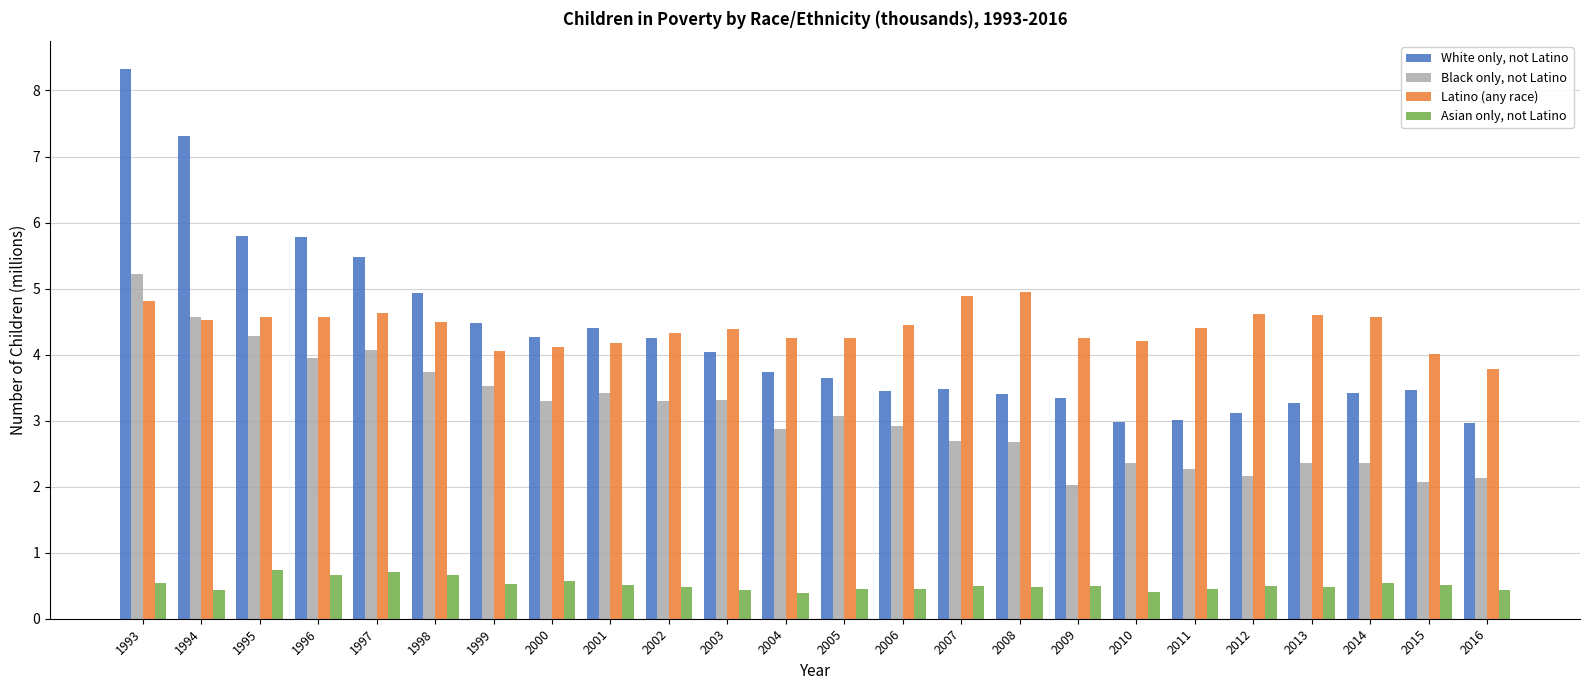

What is the total value across all series at 1994?

16.8